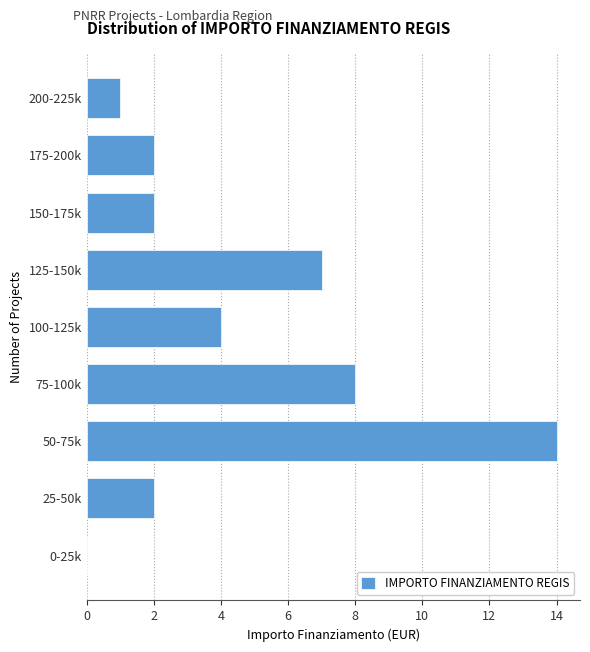

The chart shows a value of 3 at 150-175k. True or false?

False